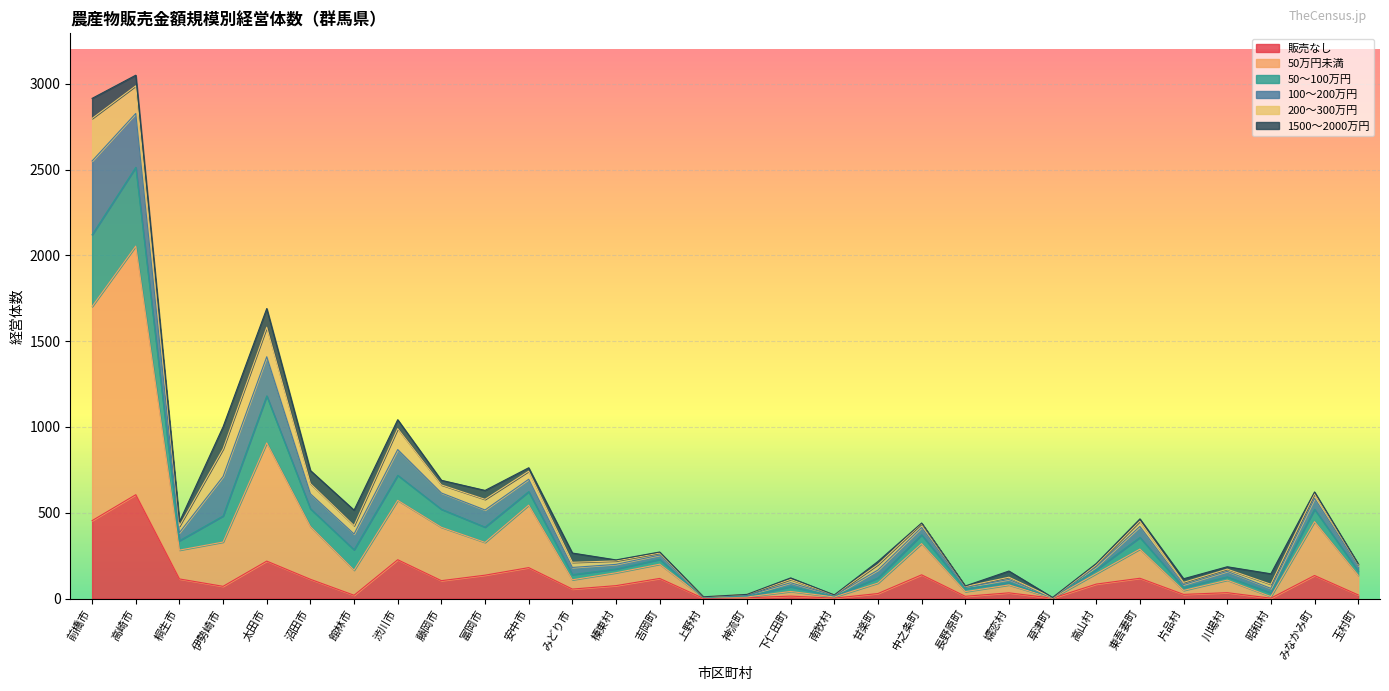

What is the total value across all series at 伊勢崎市?

1001